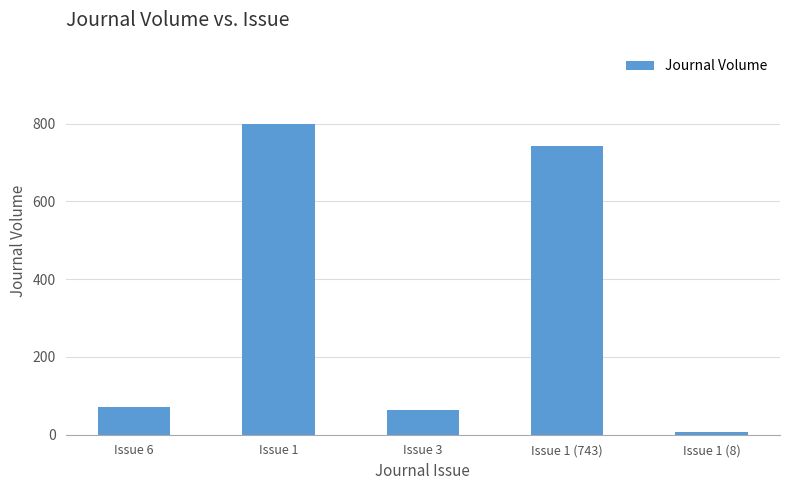

At which label is the value closest to 403?

Issue 6